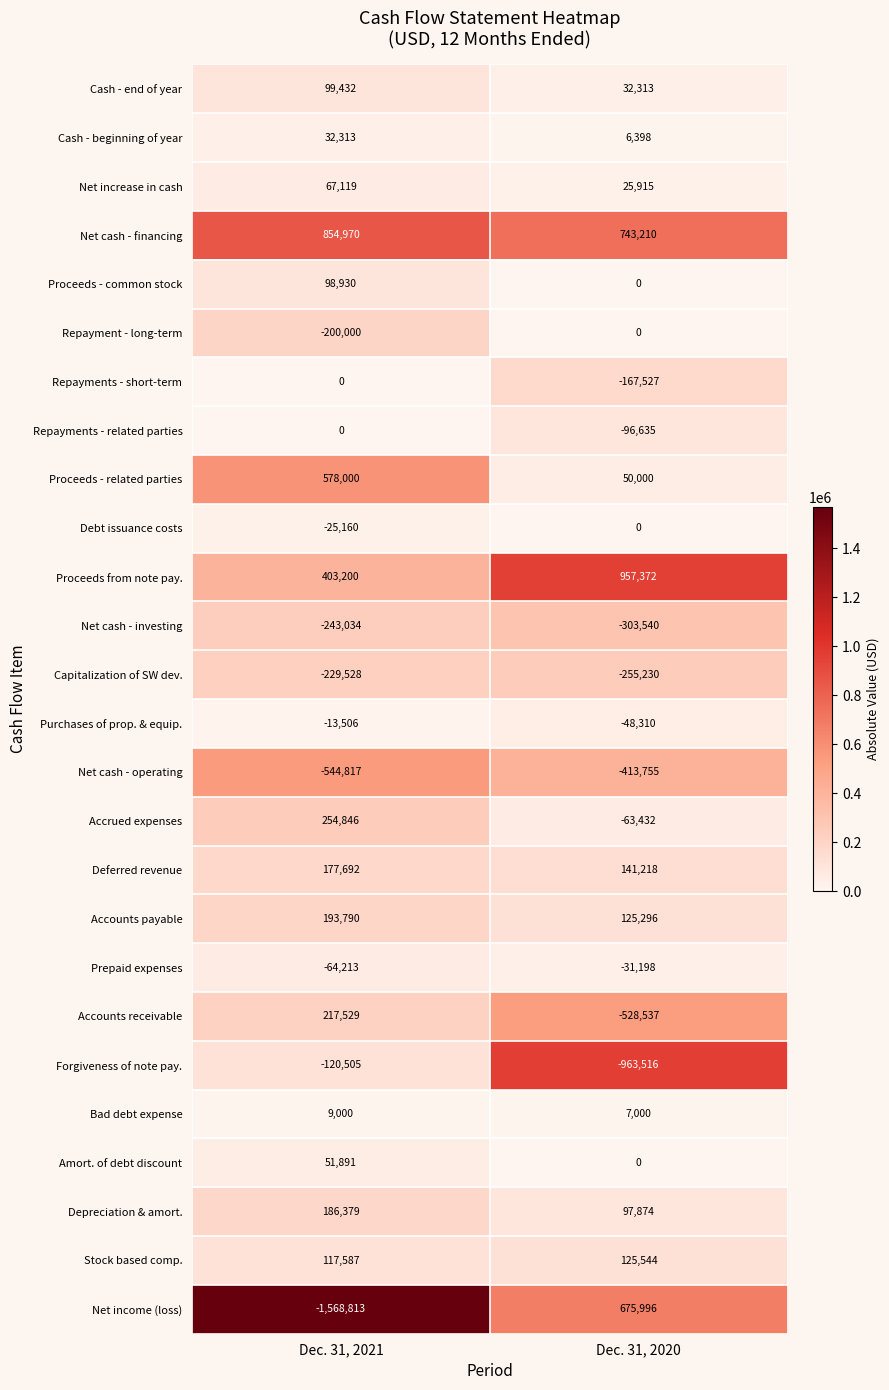

List the labels in order of Stock based comp. value, smallest first.

Dec. 31, 2021, Dec. 31, 2020